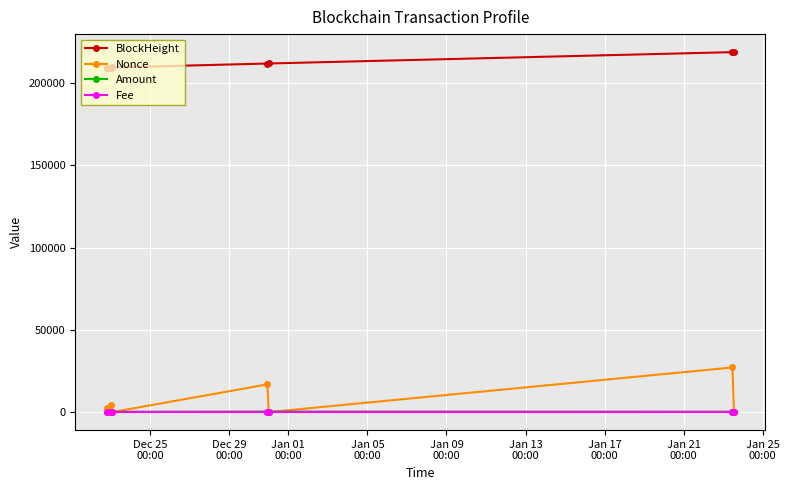

Which series has the largest total across all categories?

BlockHeight